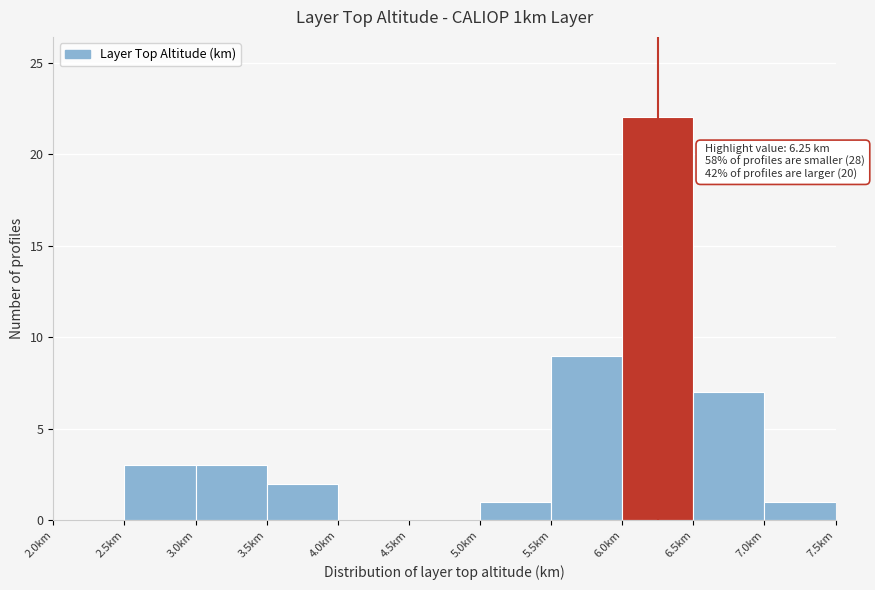

Over which range of the x-axis is the bar tallest?

6.0 to 6.5